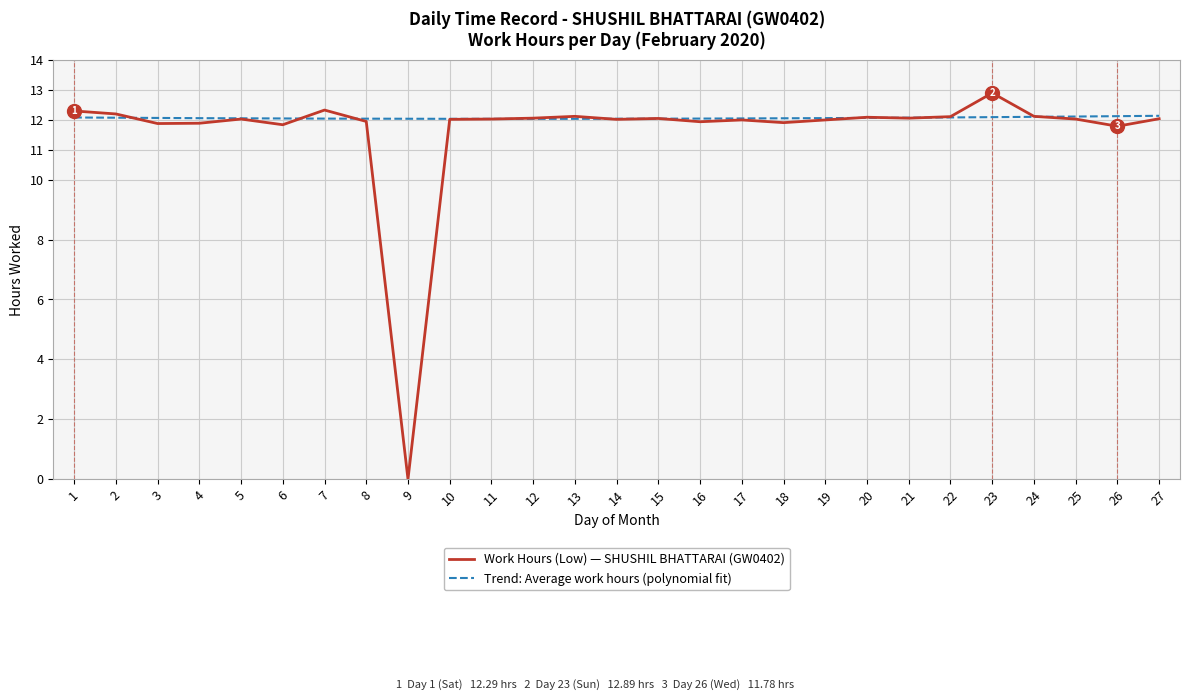

Rank the categories by value from highest to lowest.

23, 7, 1, 2, 13, 24, 22, 20, 12, 21, 15, 27, 5, 11, 25, 10, 14, 17, 19, 8, 16, 18, 4, 3, 6, 26, 9